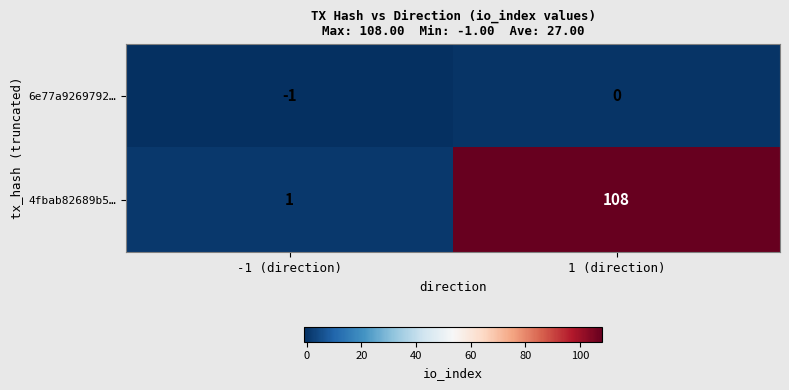

Where is 4fbab82689b5… nearest to the value 54?

-1 (direction)